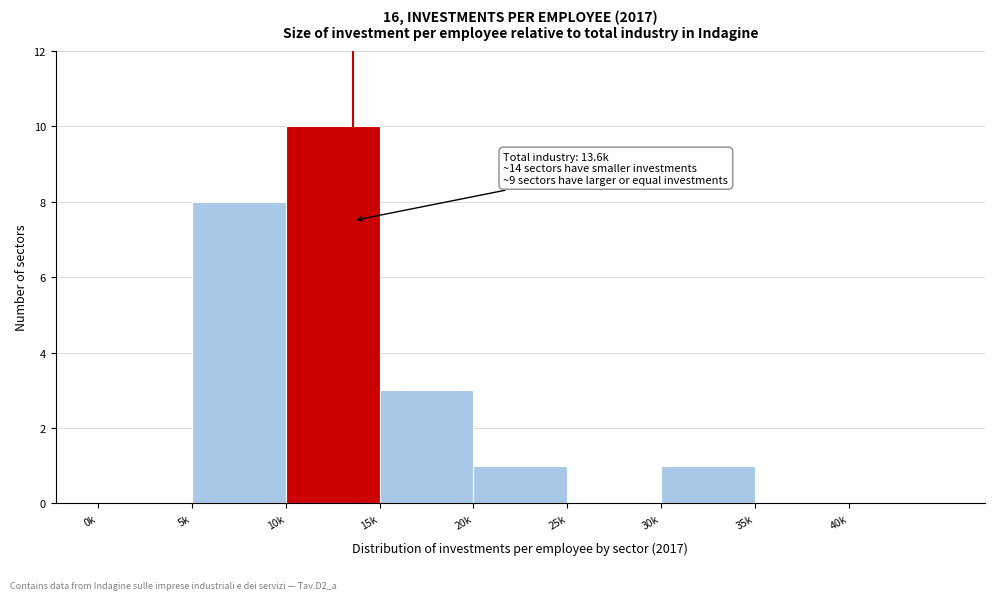

Reading left to right, what are all the values shown in this chart?

0k=0	5k=8	10k=10	15k=3	20k=1	25k=0	30k=1	35k=0	40k=0